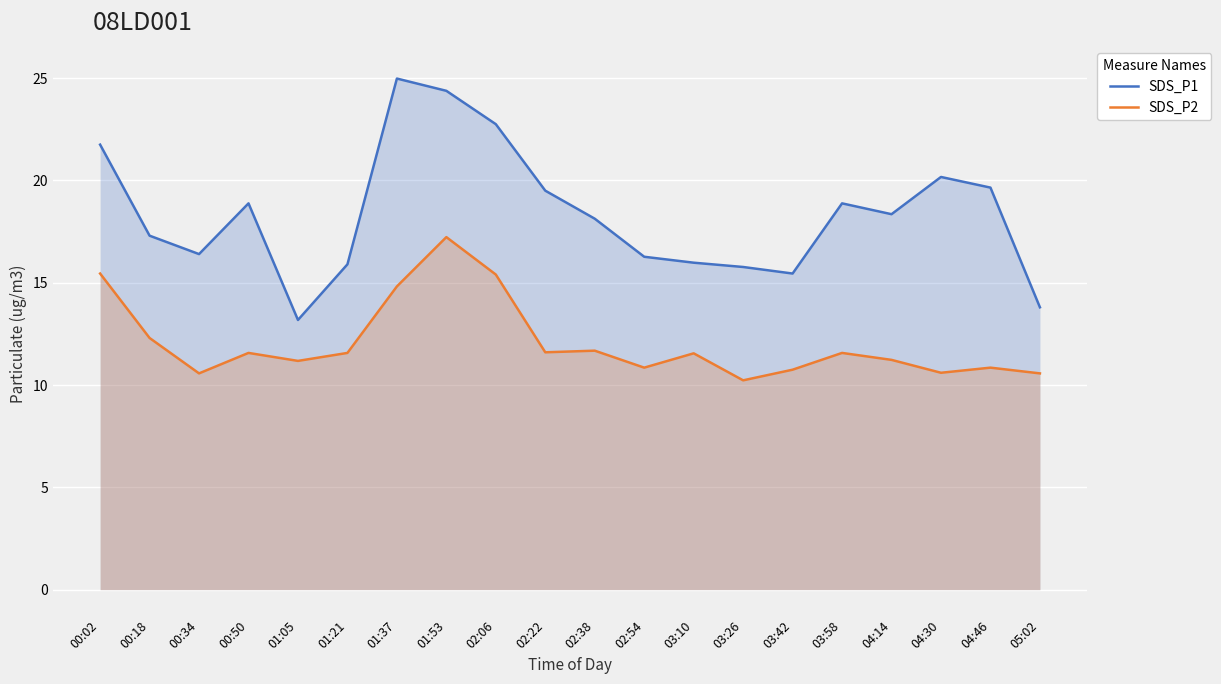

Rank the series by their maximum value, from lowest to highest.

SDS_P2, SDS_P1